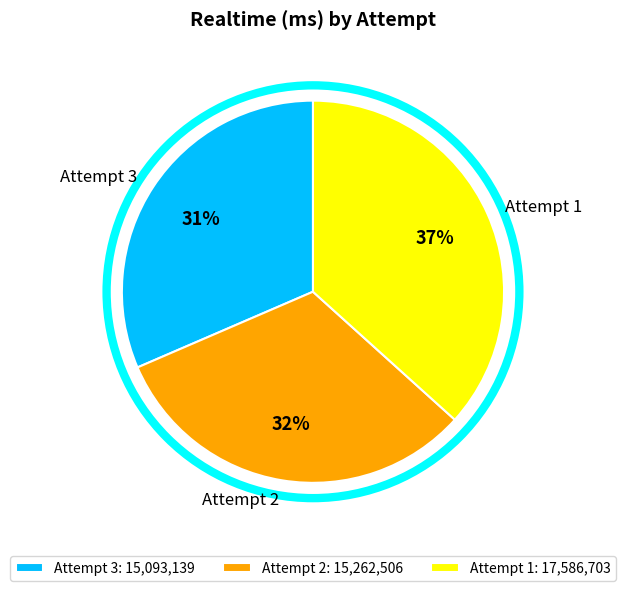

To the nearest percent, what is the average slice percentage?

33%